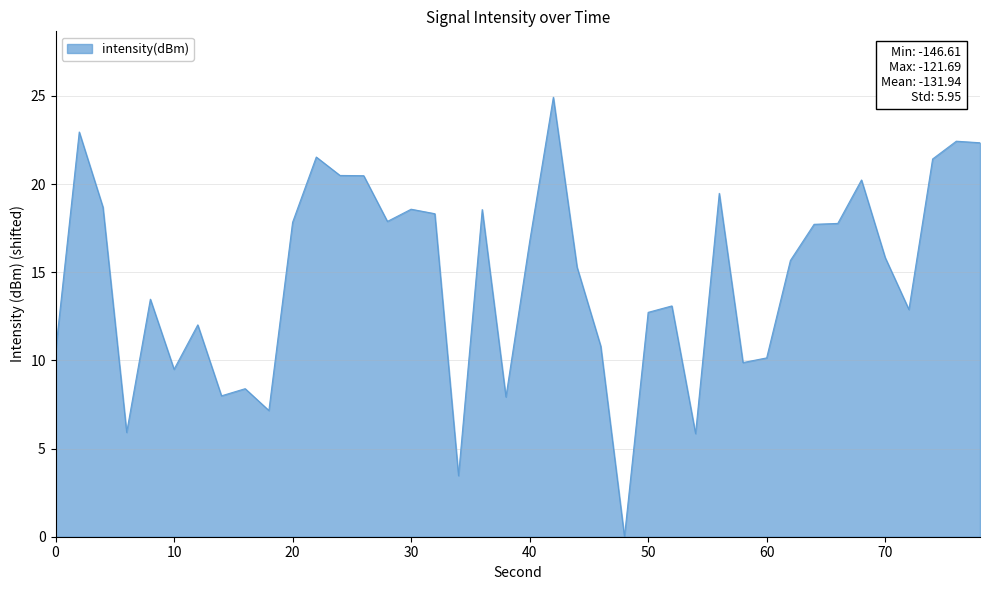

What is the greatest value displayed?

24.9